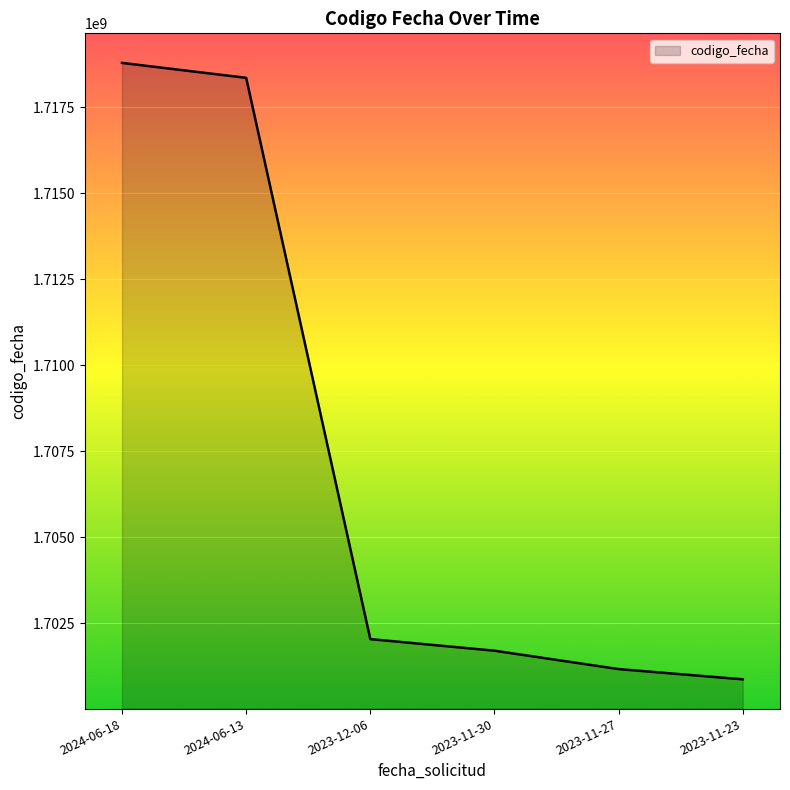

What is the sum of all values?

10242915054